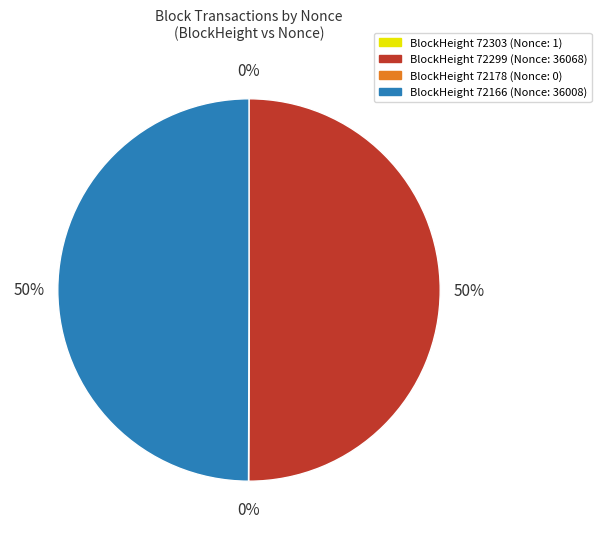

To the nearest percent, what is the average slice percentage?

25%